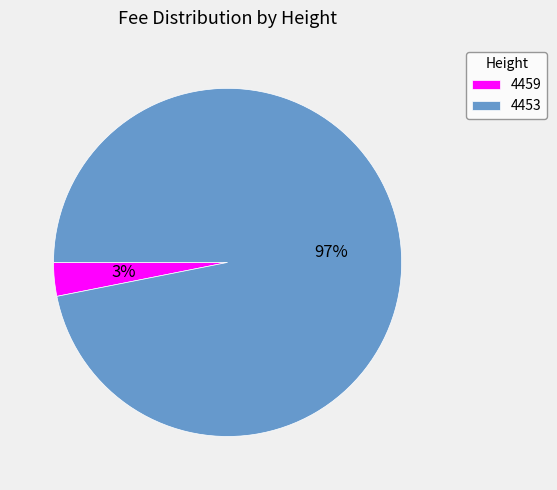

Rank the categories by value from lowest to highest.

4459, 4453